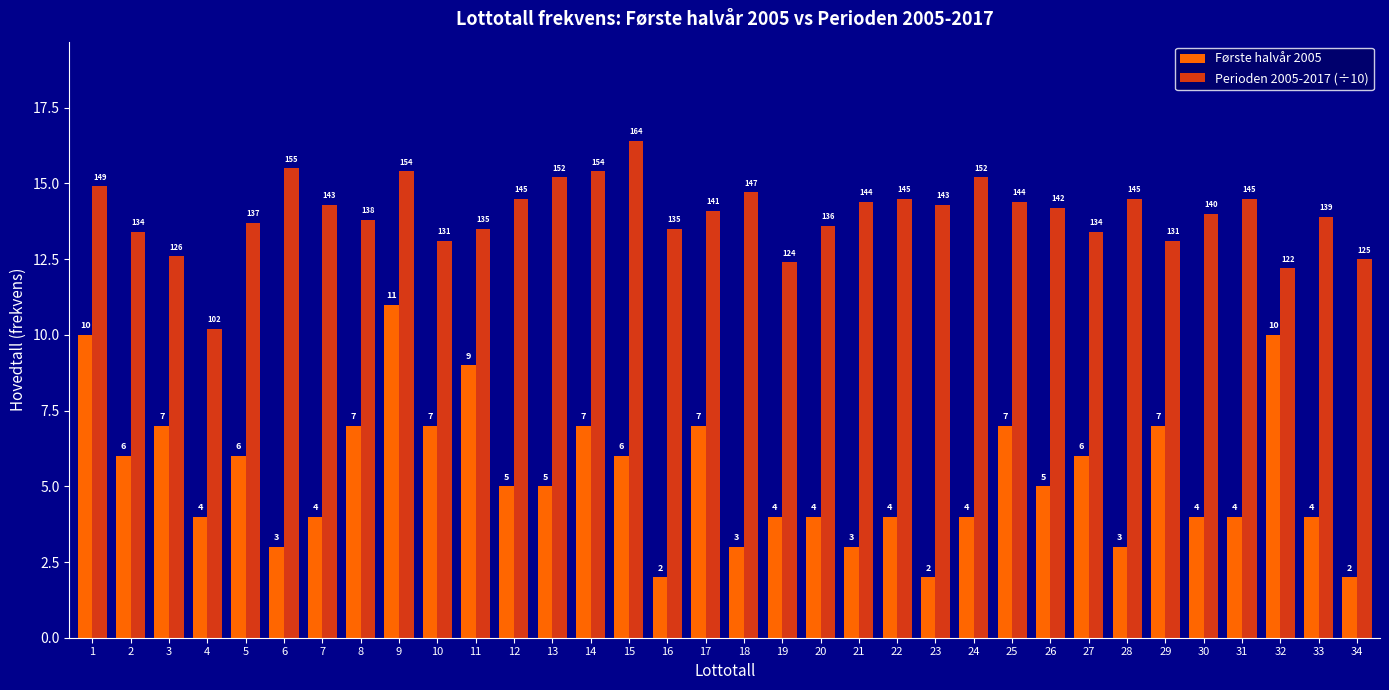

What is the value of the Perioden 2005-2017 (÷10) bar at the 7th from the left?

14.3